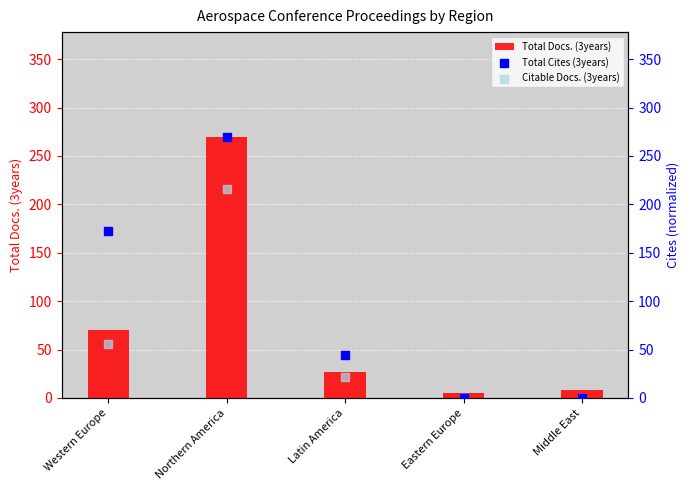

At which category is the sum across all series the highest?

Northern America